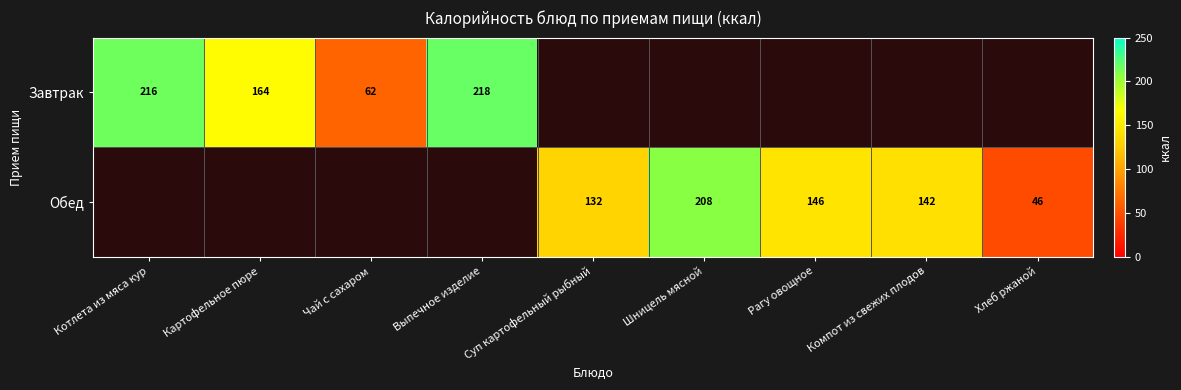

The Обед series shows 201 at Суп картофельный рыбный. True or false?

False